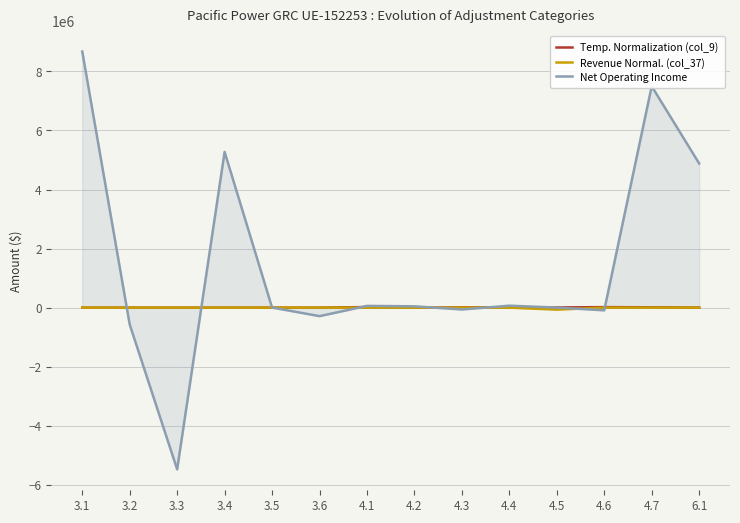

What is the lowest value of the Net Operating Income series?

-5477990.6